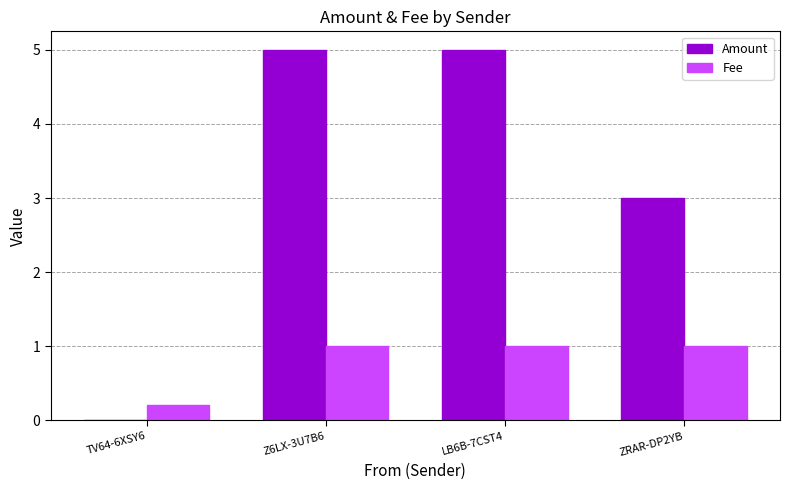

What is the maximum value for Amount?

5.0